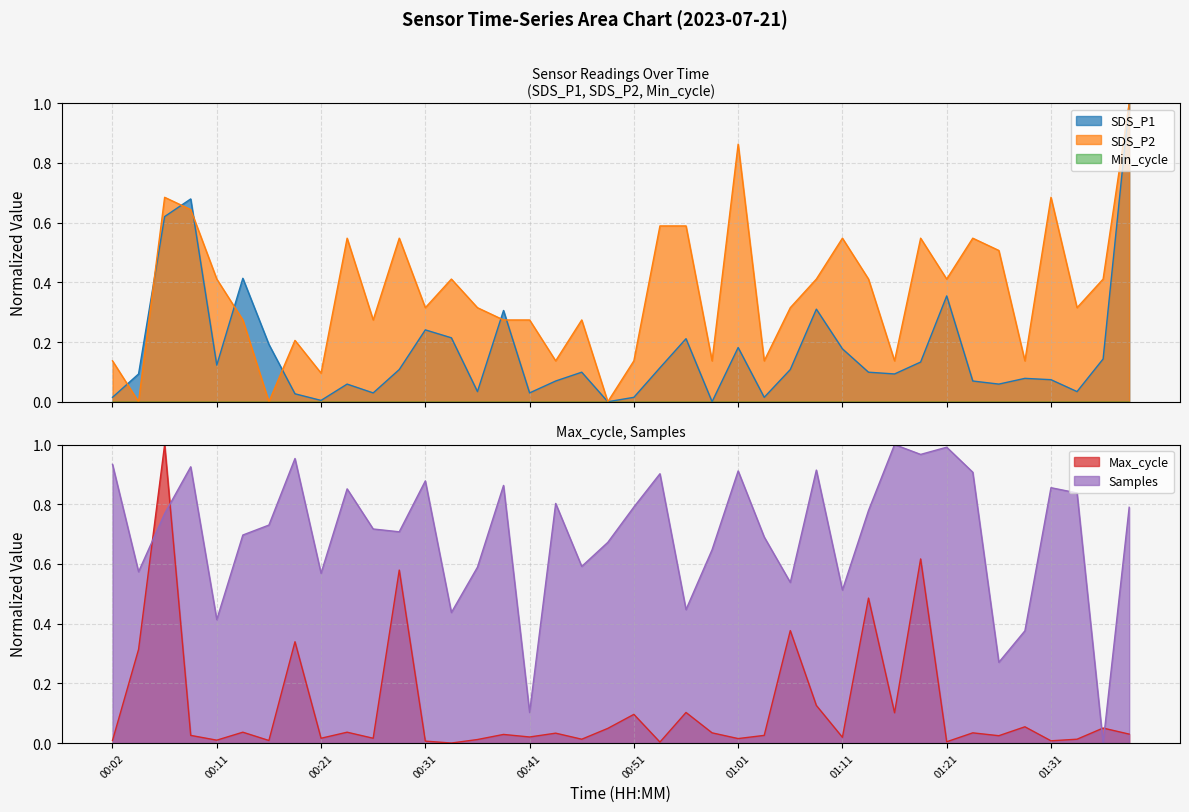

Which category has the lowest value in the Samples series?

01:36